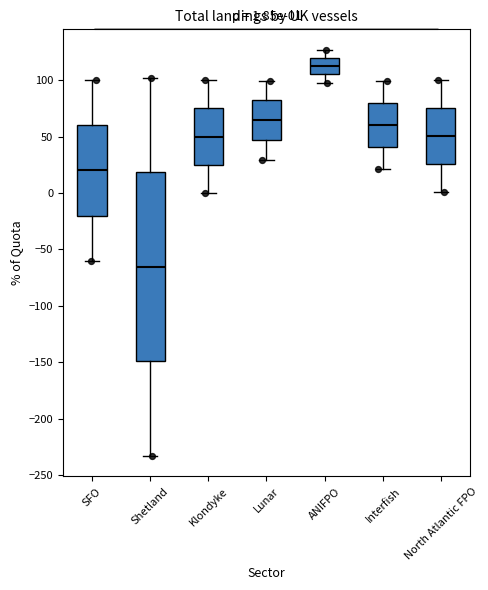

Comparing the boxes themselves (not the whiskers), which one is the tallest?

Shetland